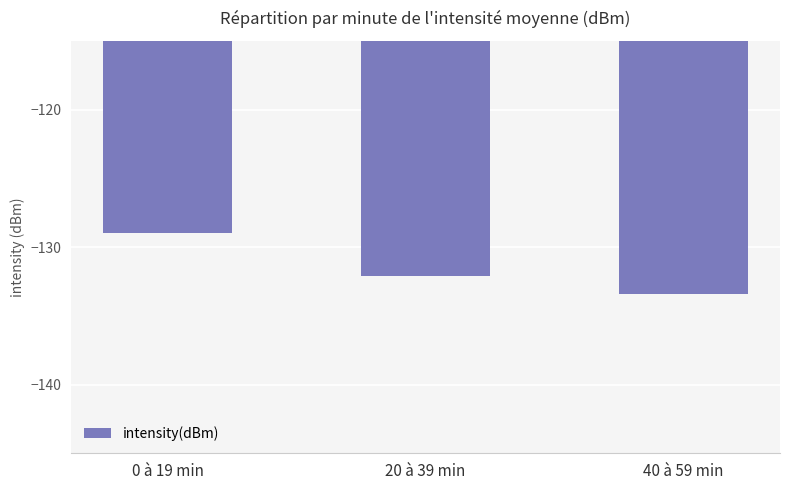

List the labels in order of value, smallest first.

40 à 59 min, 20 à 39 min, 0 à 19 min